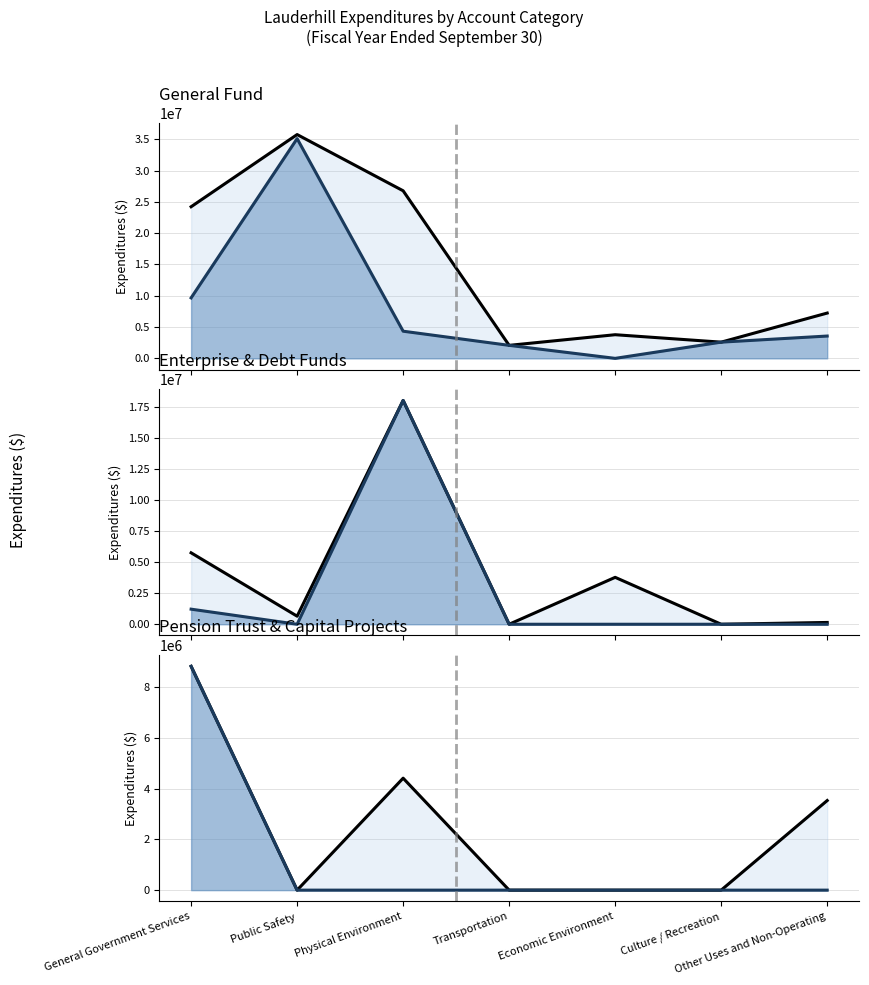

What is the label of the 3rd point from the left?

Physical Environment